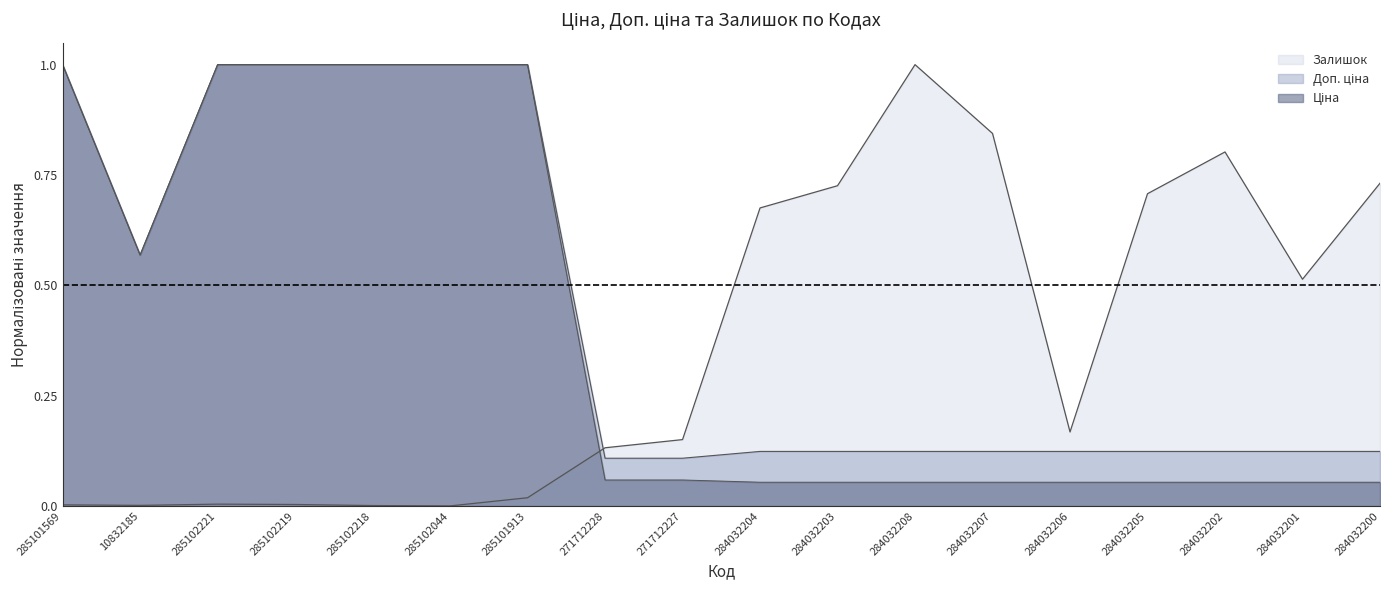

Reading left to right, list all the values displayed in this chart.

Ціна: 1.0	0.6	1.0	1.0	1.0	1.0	1.0	0.1	0.1	0.1	0.1	0.1	0.1	0.1	0.1	0.1	0.1	0.1
Доп. ціна: 1.0	0.6	1.0	1.0	1.0	1.0	1.0	0.1	0.1	0.1	0.1	0.1	0.1	0.1	0.1	0.1	0.1	0.1
Залишок: 0.0	0.0	0.0	0.0	0.0	0.0	0.0	0.1	0.2	0.7	0.7	1.0	0.8	0.2	0.7	0.8	0.5	0.7